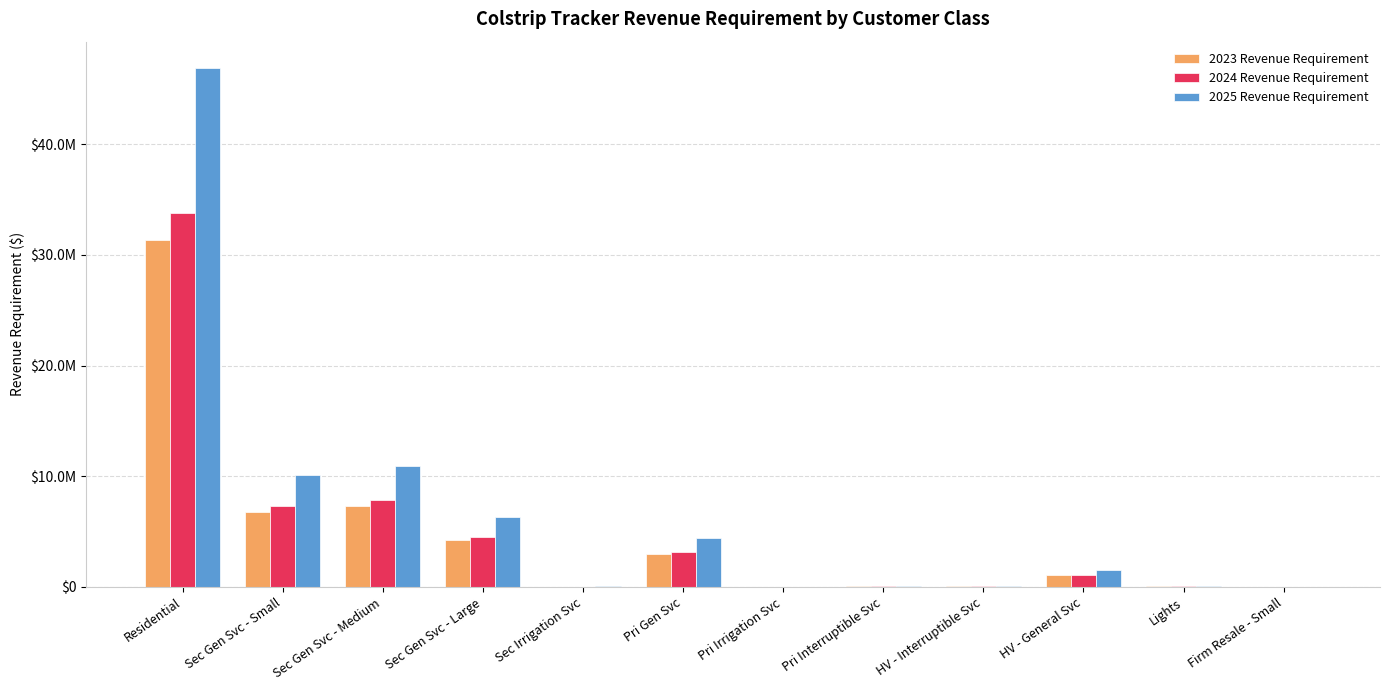

What position from the left is HV - General Svc?

10